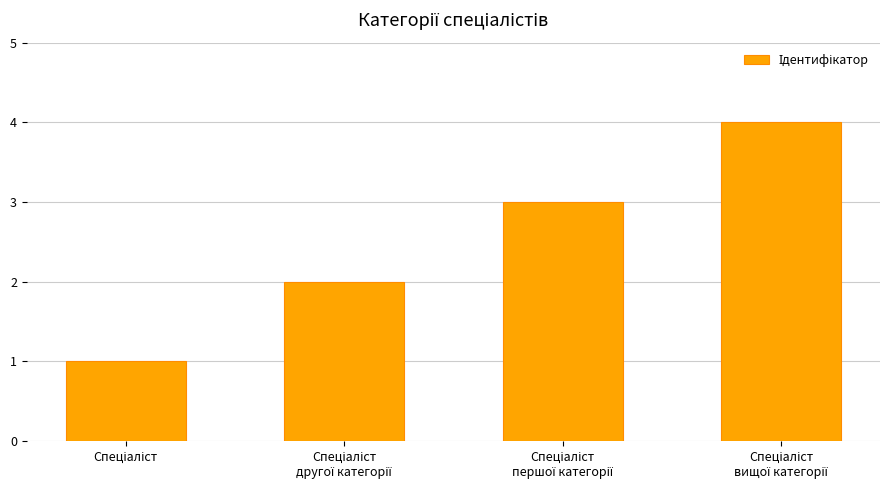

What is the sum of all values?

10